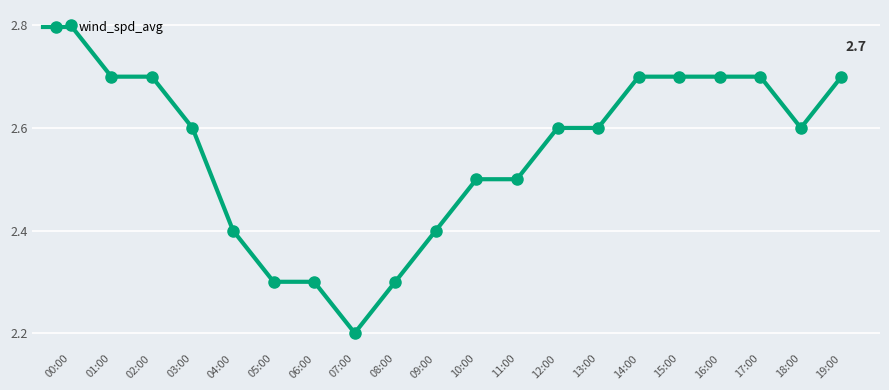

What is the value of the 6th point from the left?

2.3